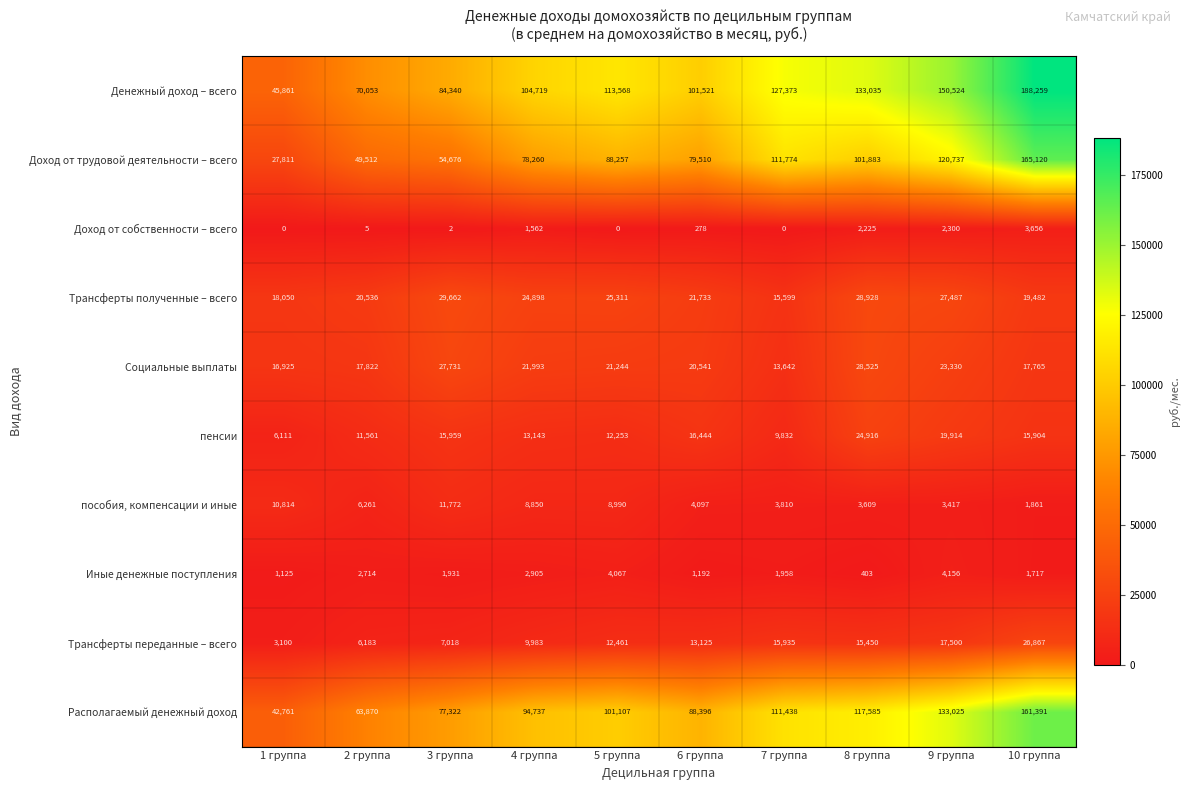

Which category has the highest value across all series?

10 группа